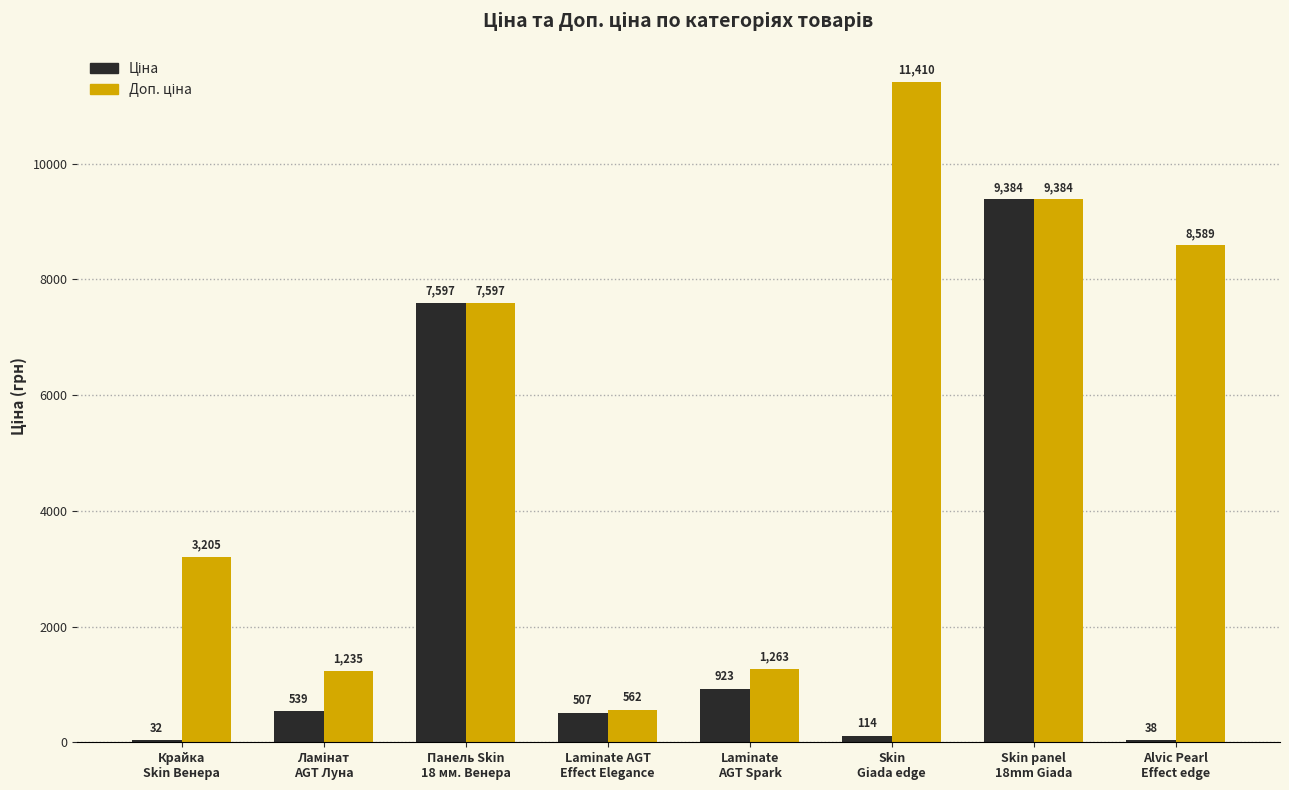

How many categories are shown in the chart?

8